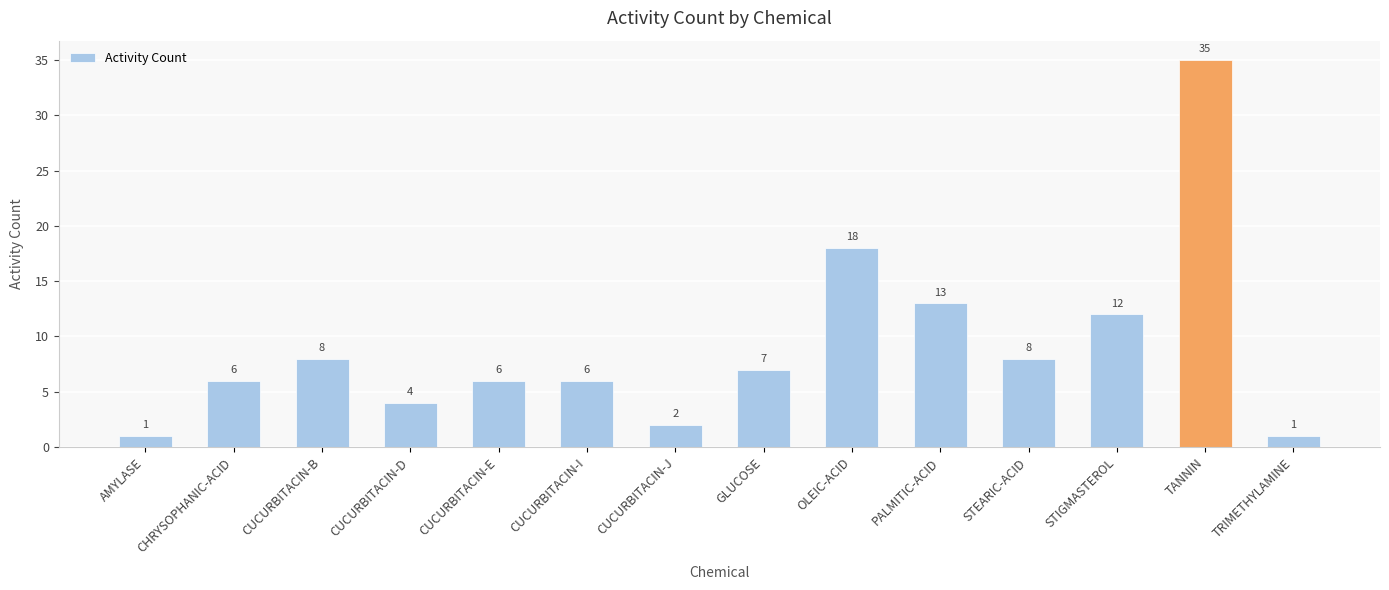

The chart shows a value of 6 at CUCURBITACIN-I. True or false?

True